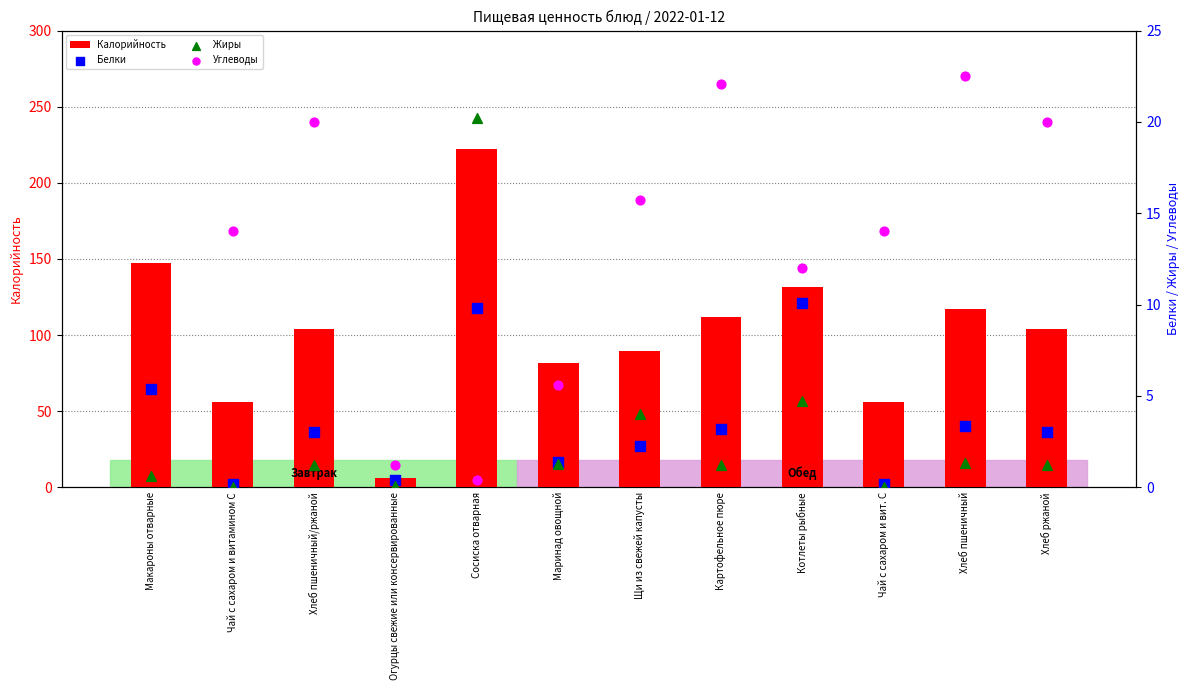

Which series has the widest spread of Y values?

Калорийность